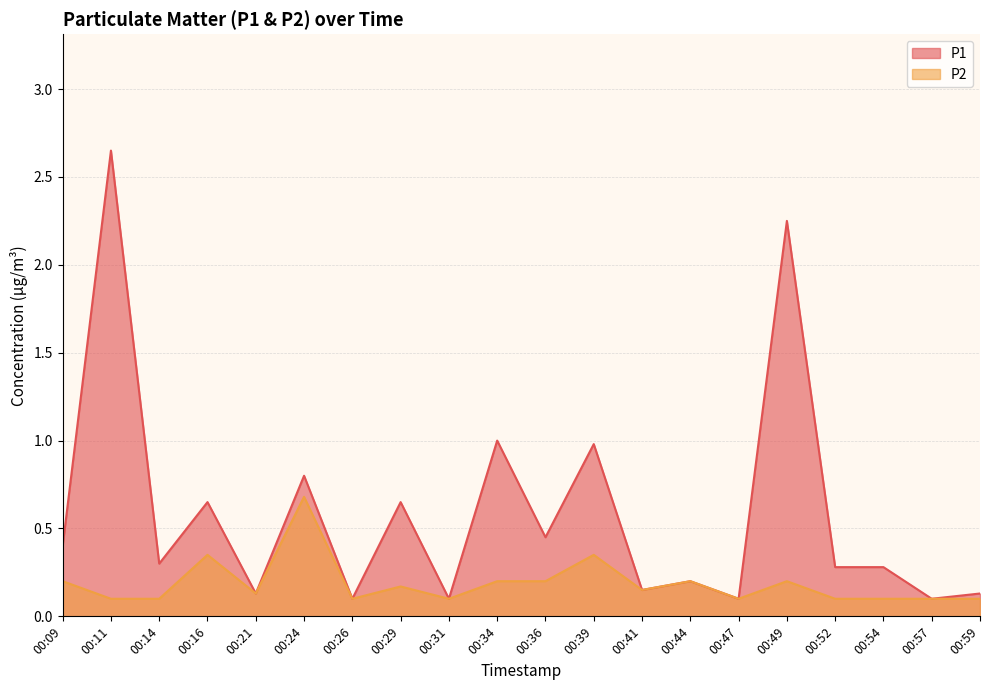

True or false: P1 and P2 cross at least once.

False